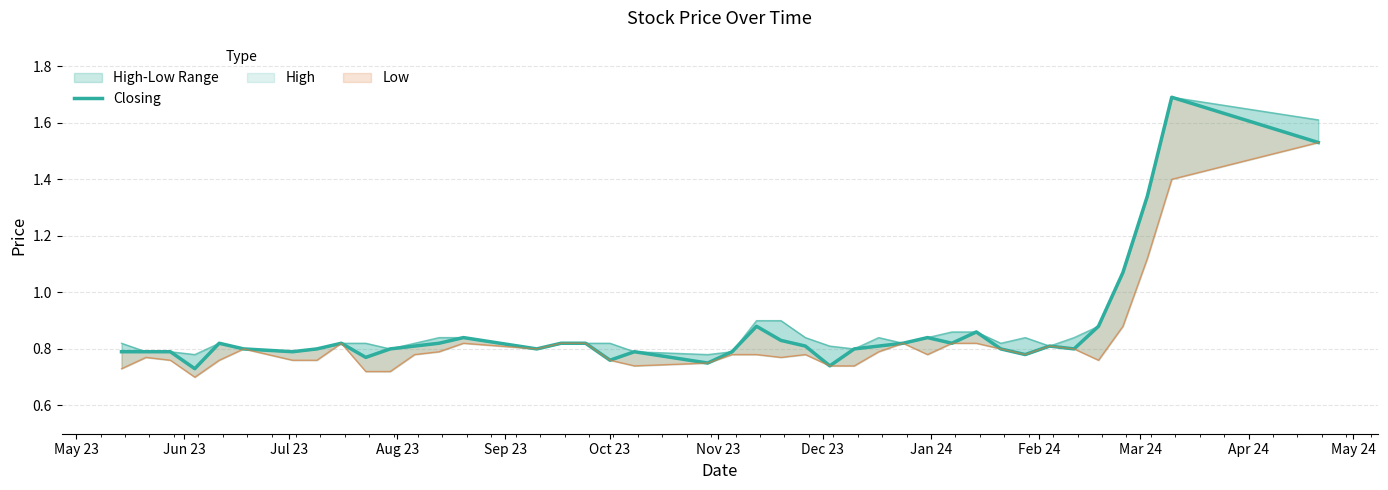

What is the value of the 36th point from the left?

0.9